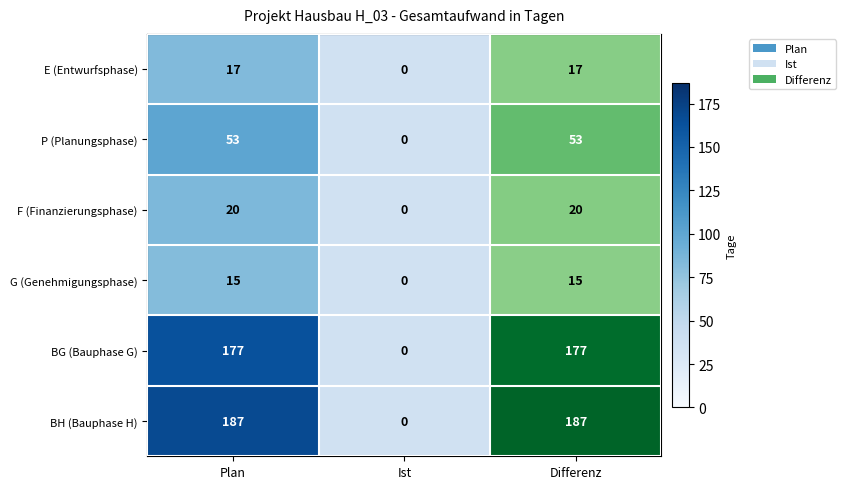

Where is P (Planungsphase) nearest to the value 26?

Ist